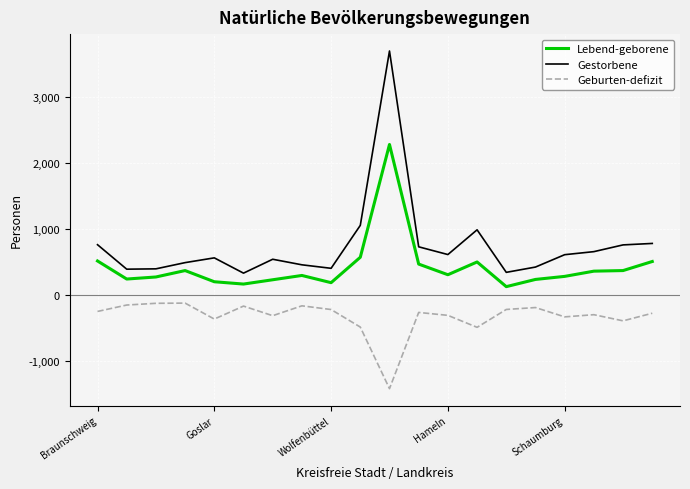

In Lebend-geborene, how many points are lower than both neighbors (excluding endpoints)?

5